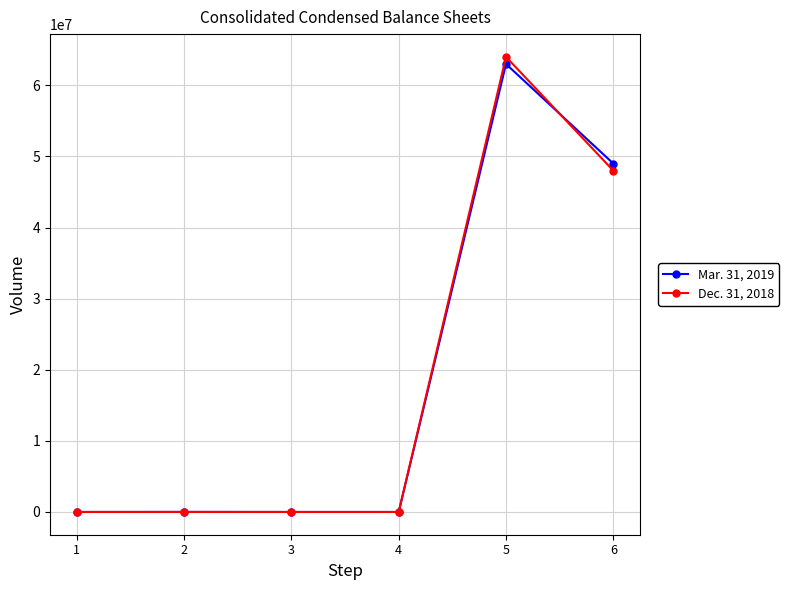

The value of Mar. 31, 2019 at 5 is 91551831. True or false?

False